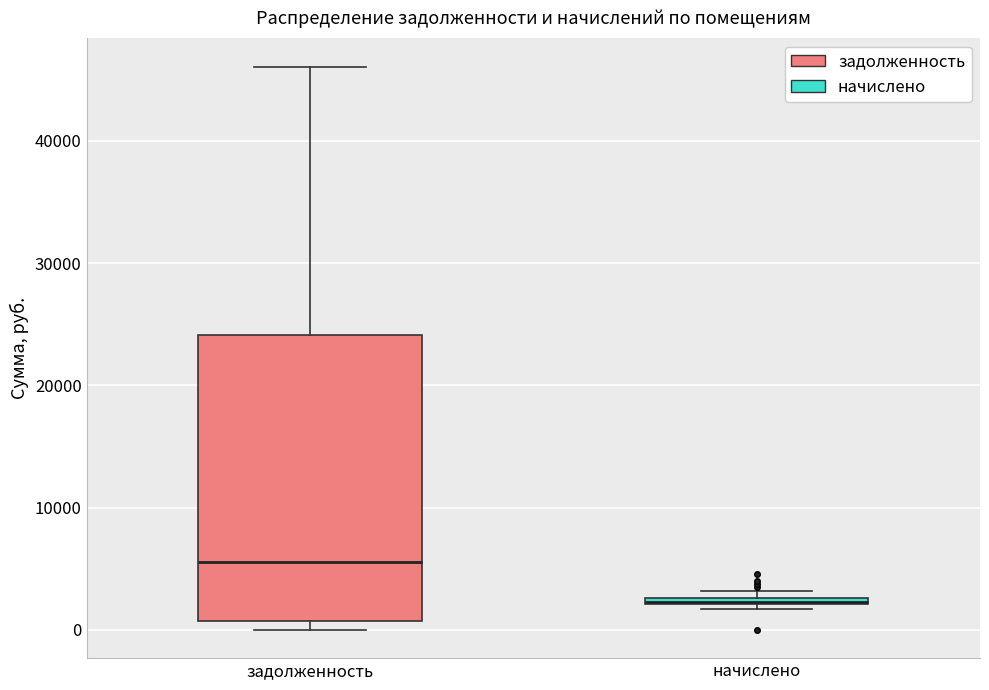

Where is the lower edge of the box for начислено on the y-axis? The values are not printed on the chart, so give them approximately, as read against the axis.

2000